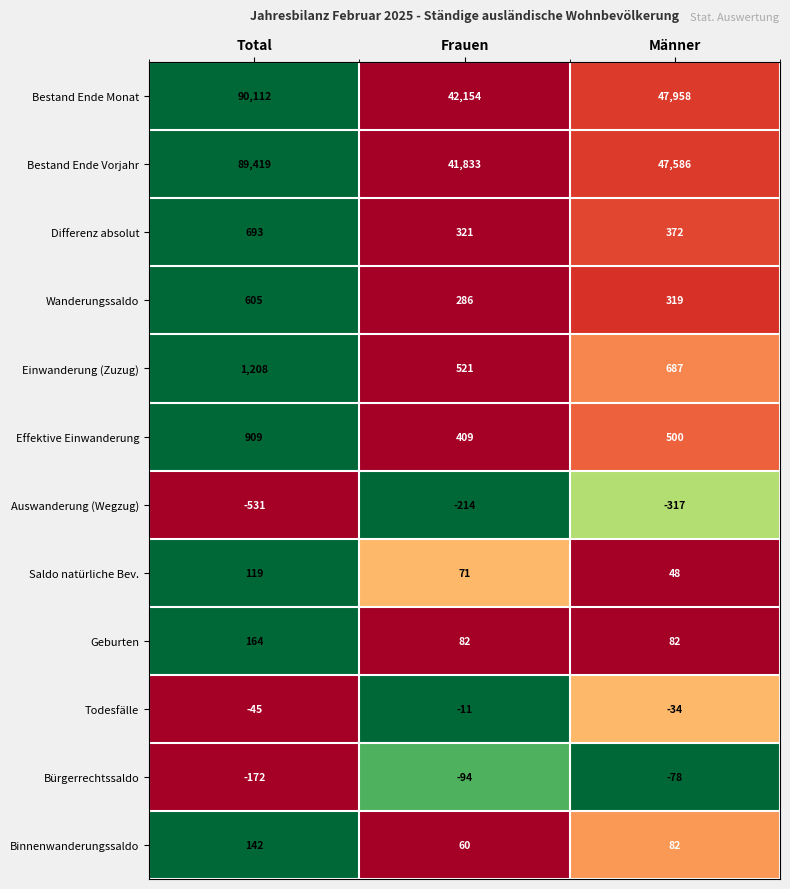

Is it true that Binnenwanderungssaldo equals 60 at Frauen?

True